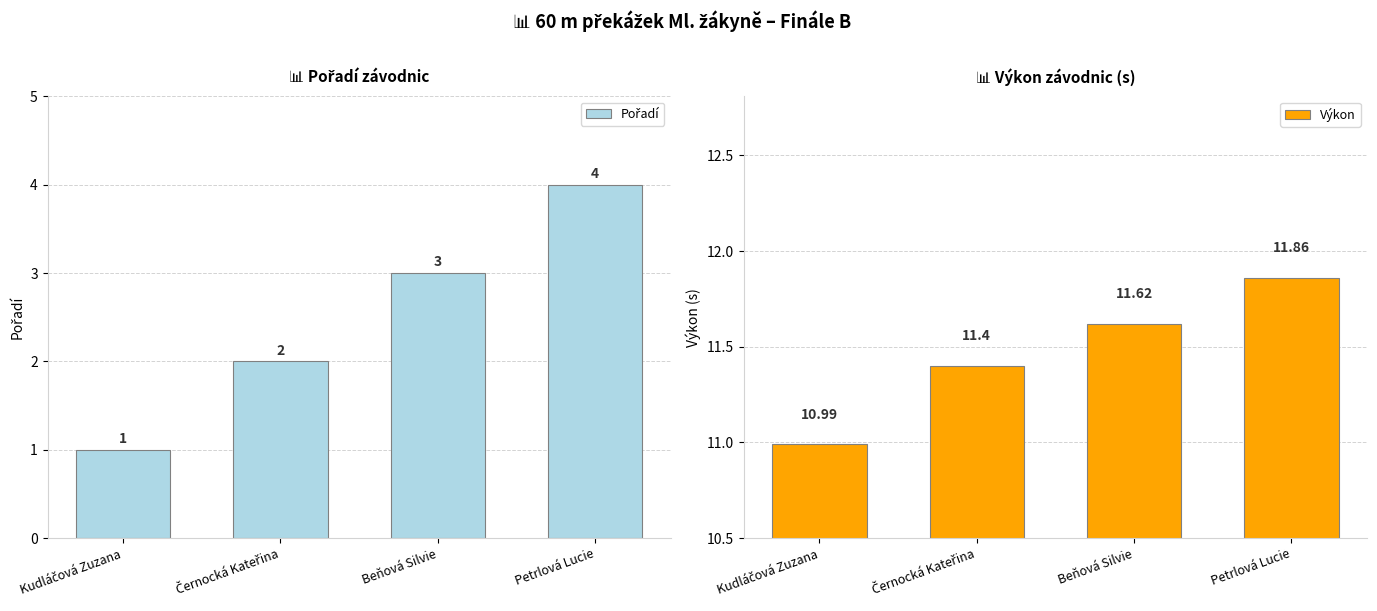

The Pořadí series shows 5.1 at Beňová Silvie. True or false?

False